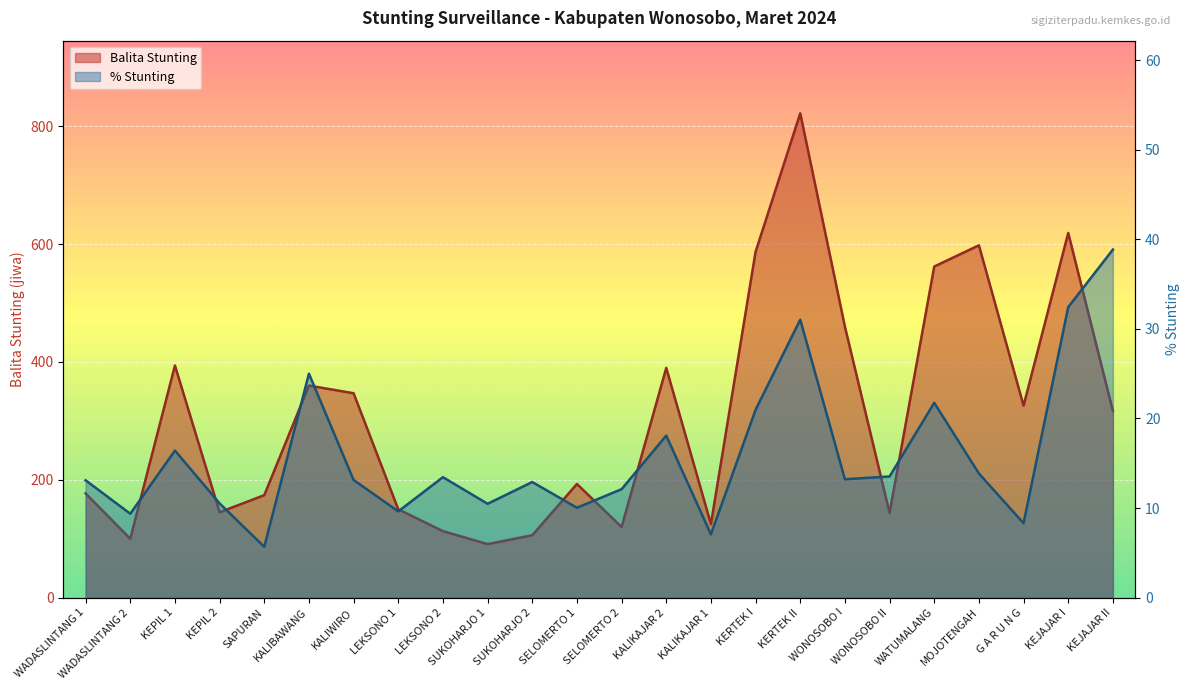

Where is % Stunting nearest to the value 22?

WATUMALANG